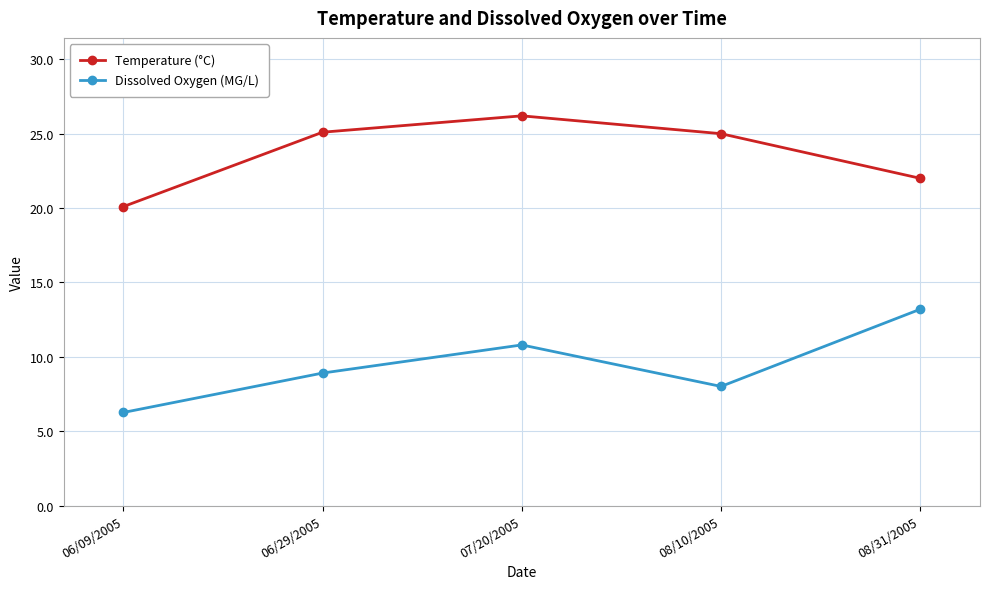

What is the total value across all series at 08/10/2005?

33.0